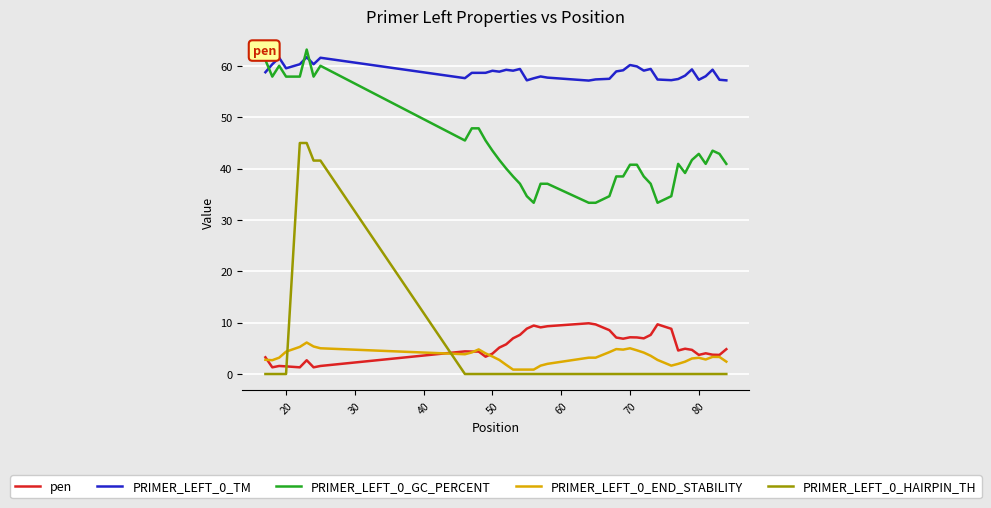

Which series has the largest range (max minus min)?

PRIMER_LEFT_0_HAIRPIN_TH